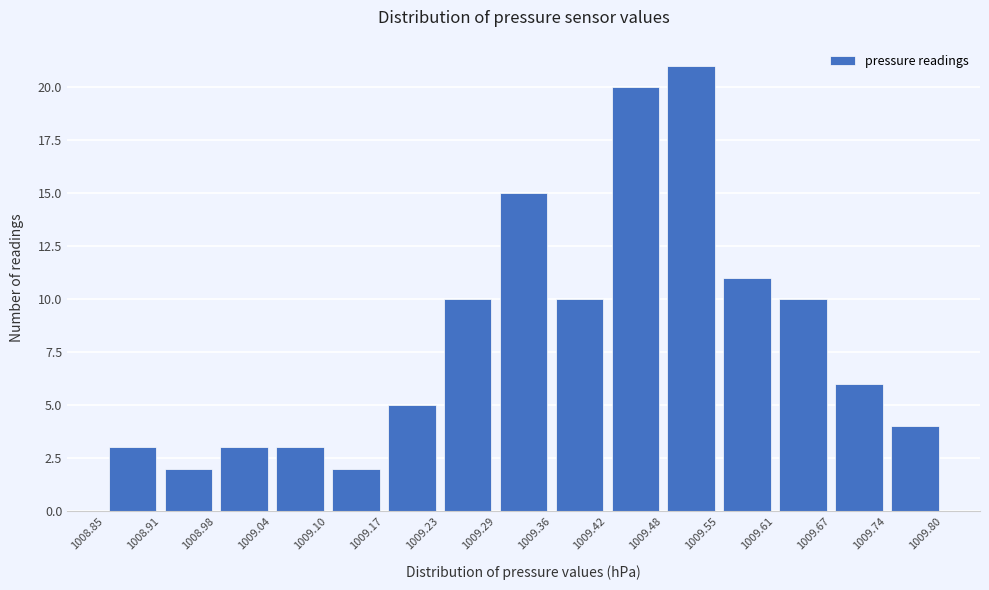

Reading left to right, transcribe this chart: for each bar, give the range it covers on the x-axis and its height. The values are not printed on the chart, so give them approximately, as read against the axis.

1008.85 to 1008.91: 3
1008.91 to 1008.98: 2
1008.98 to 1009.04: 3
1009.04 to 1009.10: 3
1009.10 to 1009.17: 2
1009.17 to 1009.23: 5
1009.23 to 1009.29: 10
1009.29 to 1009.36: 15
1009.36 to 1009.42: 10
1009.42 to 1009.48: 20
1009.48 to 1009.55: 21
1009.55 to 1009.61: 11
1009.61 to 1009.67: 10
1009.67 to 1009.74: 6
1009.74 to 1009.80: 4